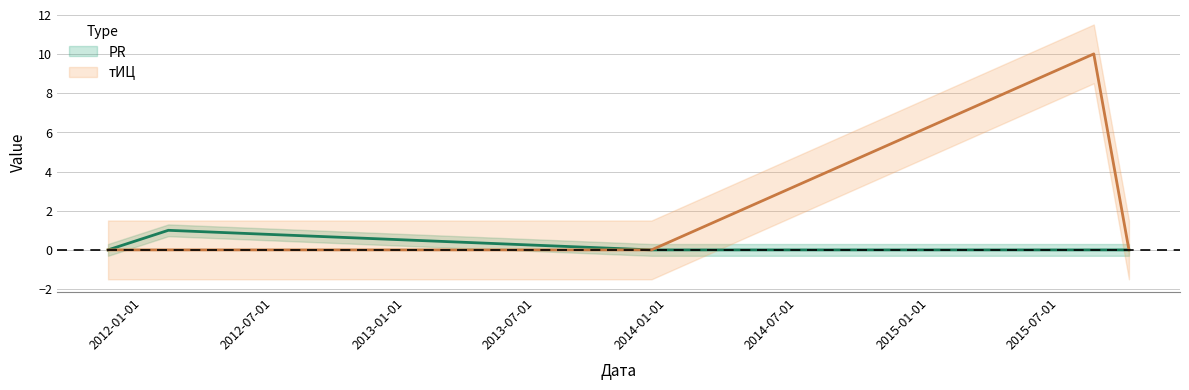

Reading right to left, list all the values displayed in this chart.

PR: 2015-10-06=0	2015-08-18=0	2013-12-10=0	2012-02-06=1	2011-11-14=0
тИЦ: 2015-10-06=0	2015-08-18=10	2013-12-10=0	2012-02-06=0	2011-11-14=0